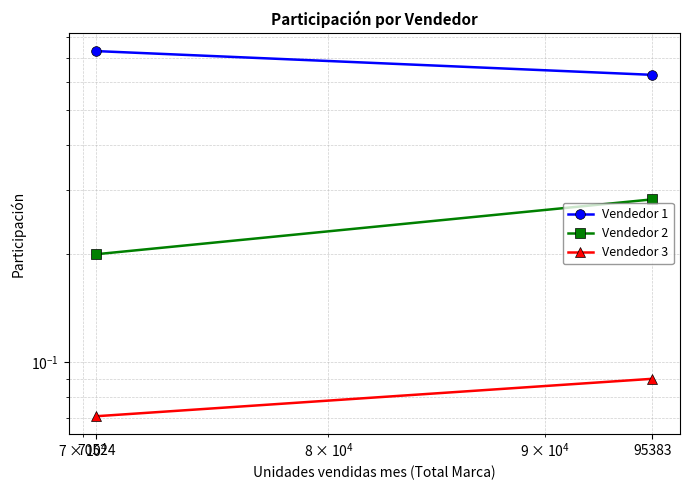

How many categories are shown in the chart?

2